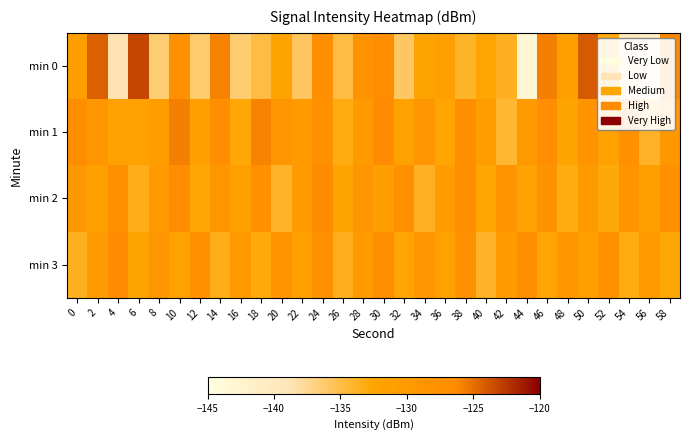

What is the total value across all series at 14?

-514.9